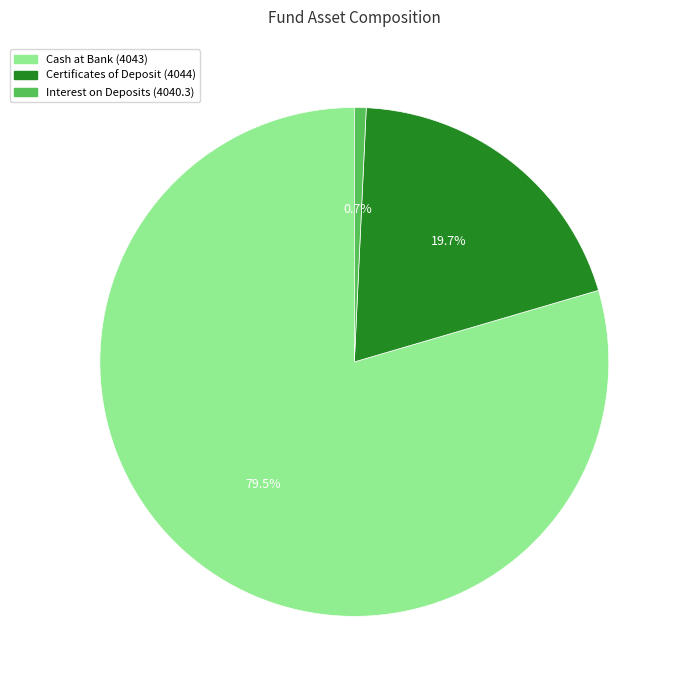

Count the number of slices in the pie.

3